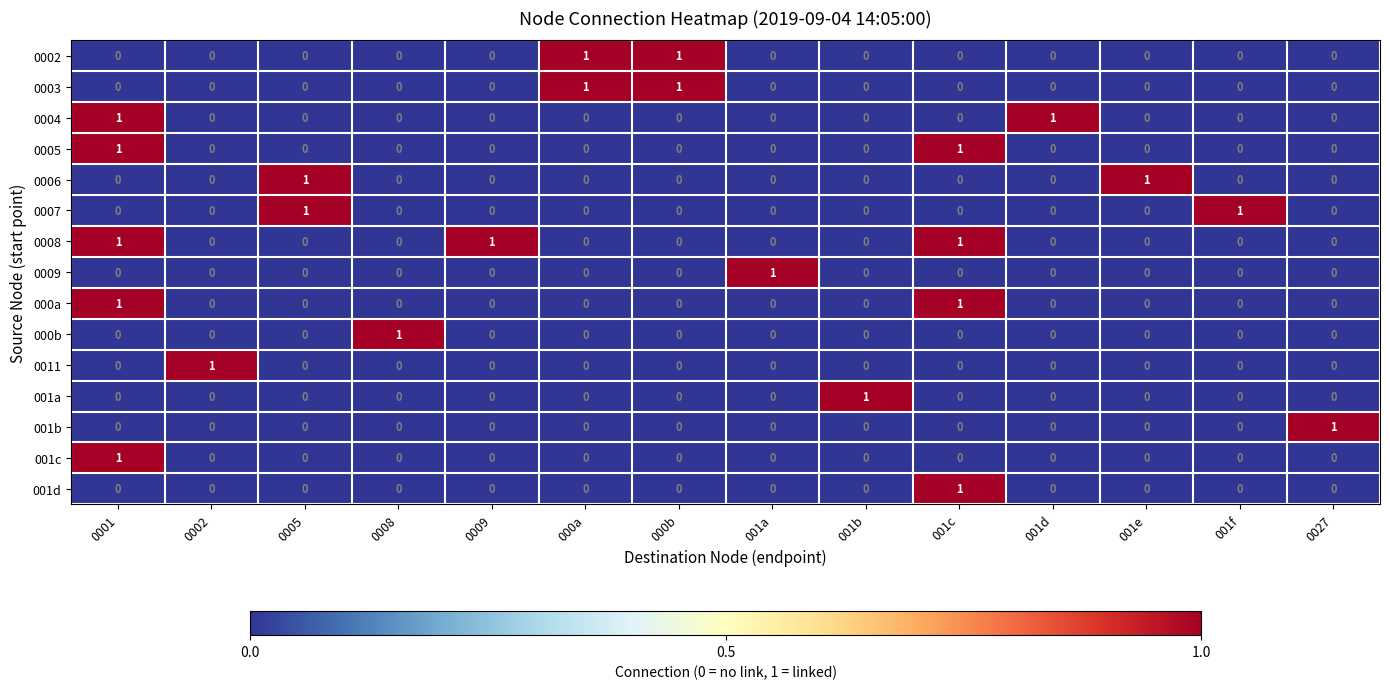

Is the value of 0011 at 0002 greater than the value of 001a at 001c?

Yes